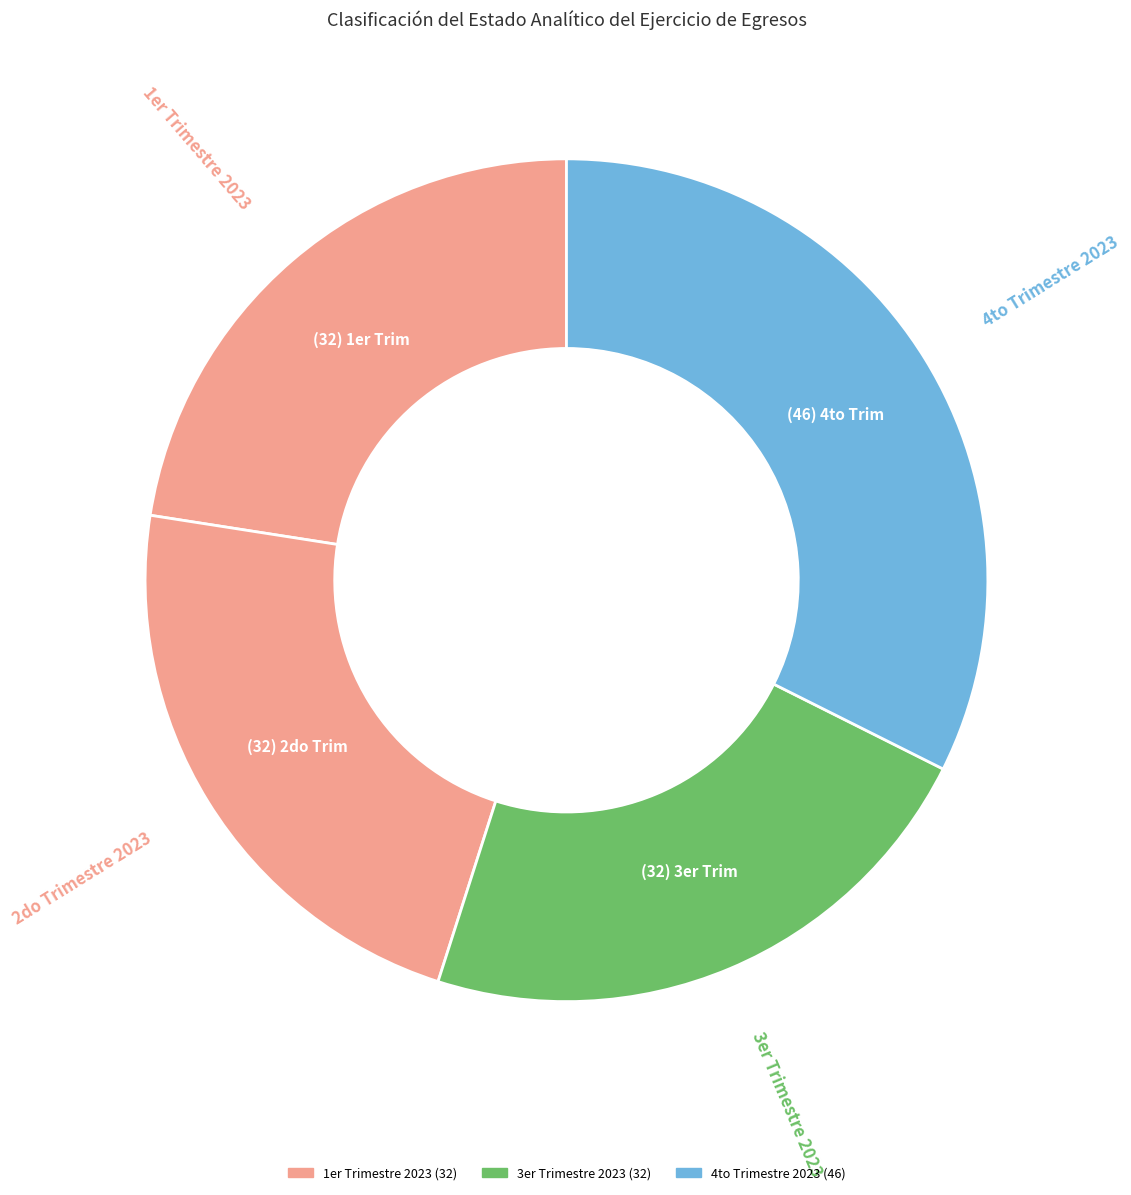

Count the number of slices in the pie.

4